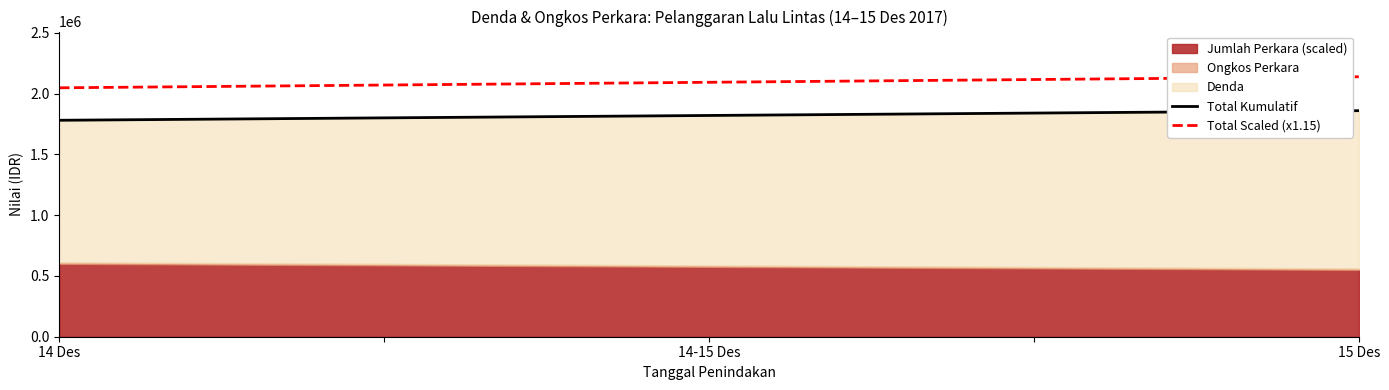

Is the value of Total Scaled (x1.15) at 6 greater than the value of Total Kumulatif at 9?

Yes